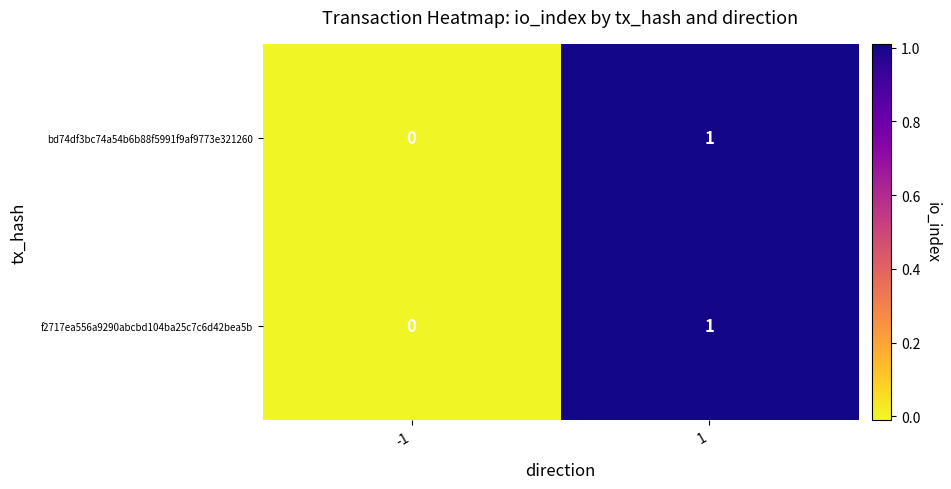

Is it true that bd74df3bc74a54b6b88f5991f9af9773e321260 equals -1 at -1?

False